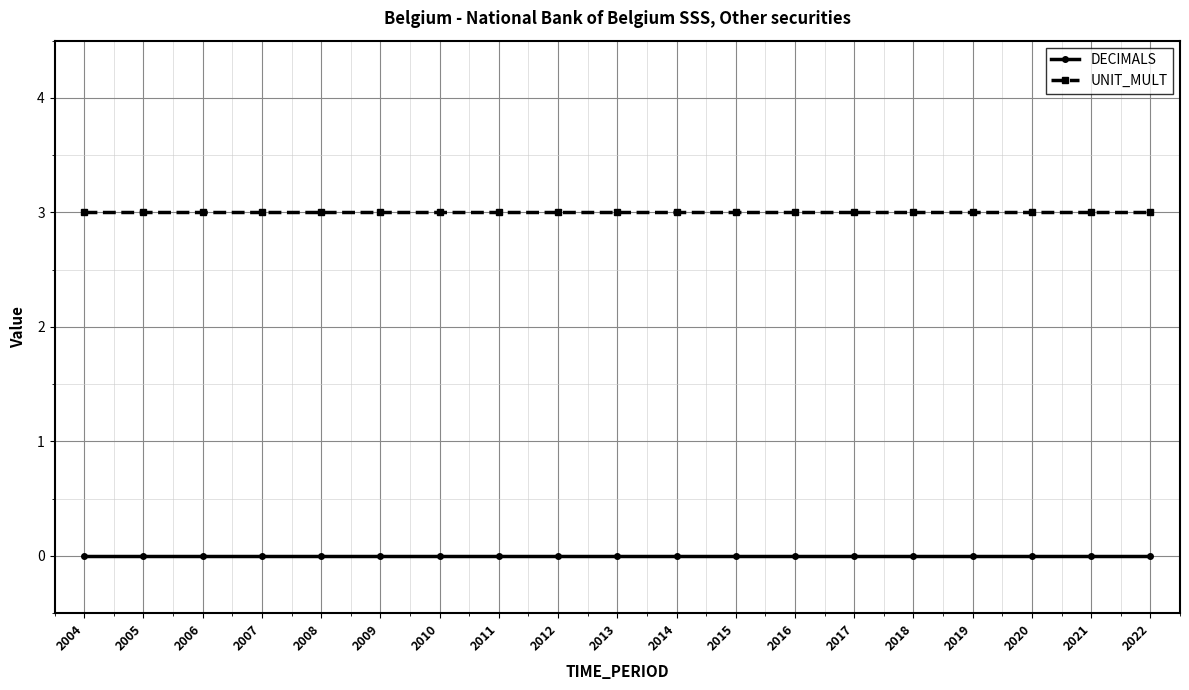

What are all the series names shown in the legend?

DECIMALS, UNIT_MULT